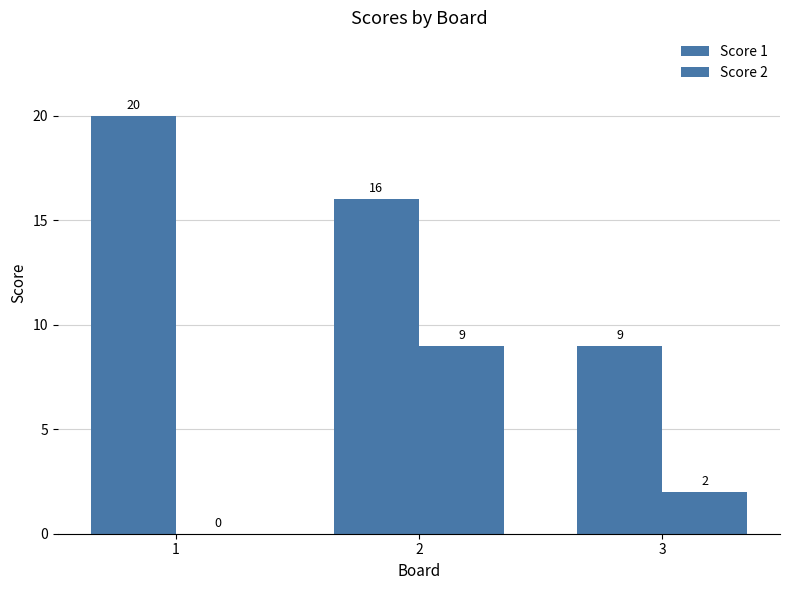

How many series are shown in this chart?

2